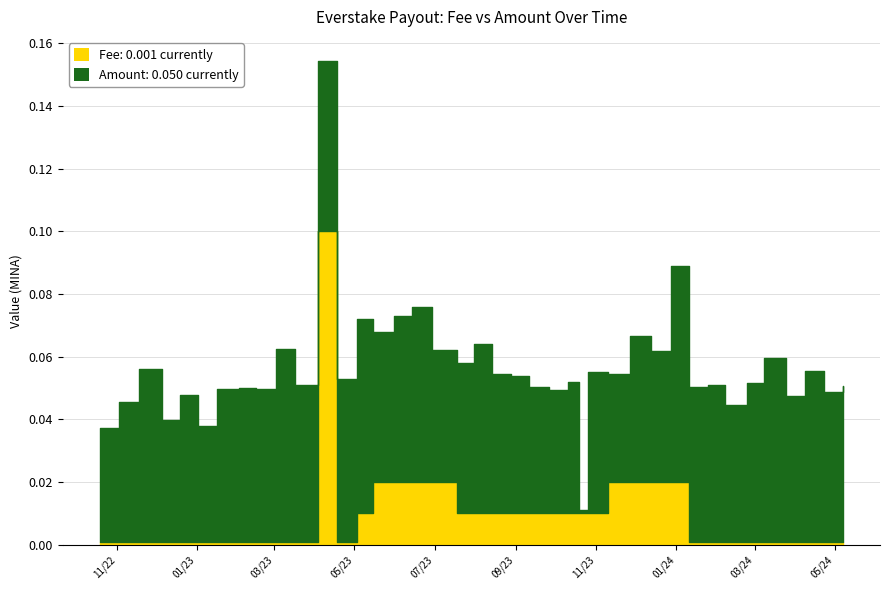

At which label is the value closest to 0?

2022-10-19